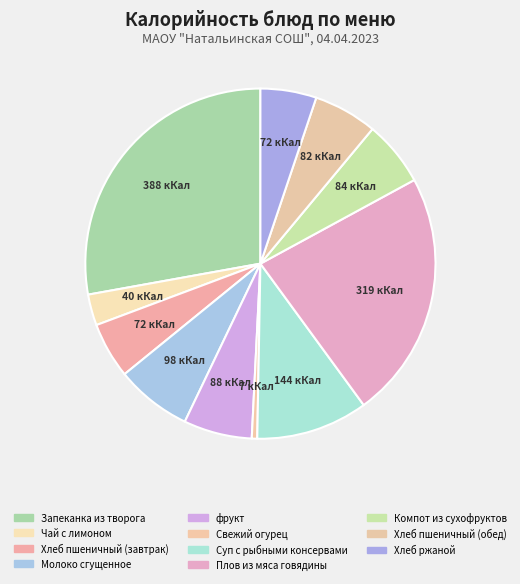

Is there any slice that represents more than half of the pie?

No